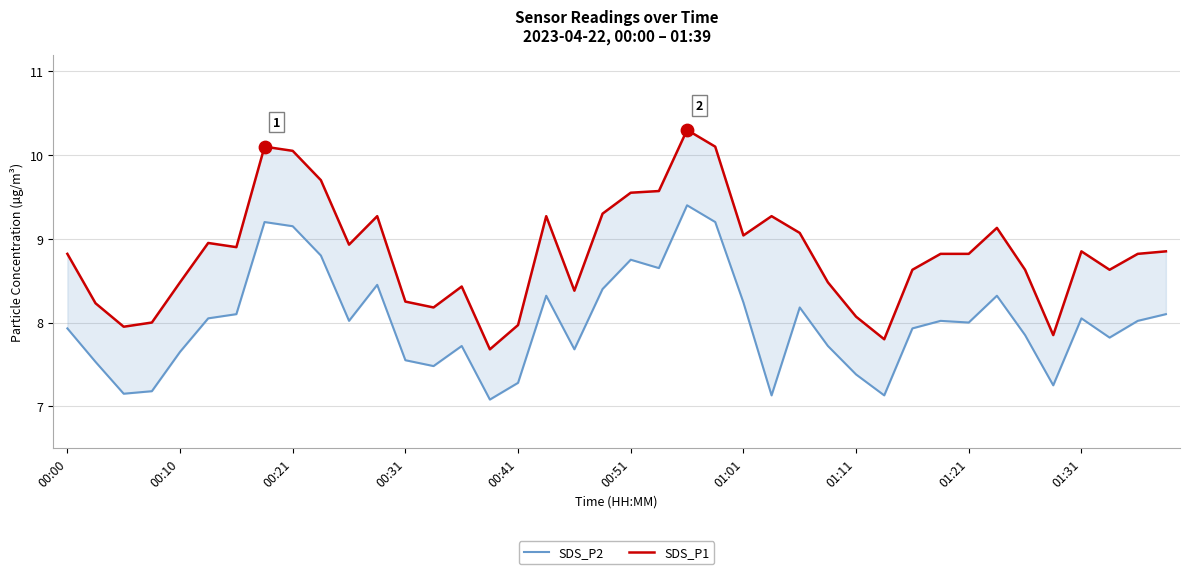

Which series has the widest spread of Y values?

SDS_P1